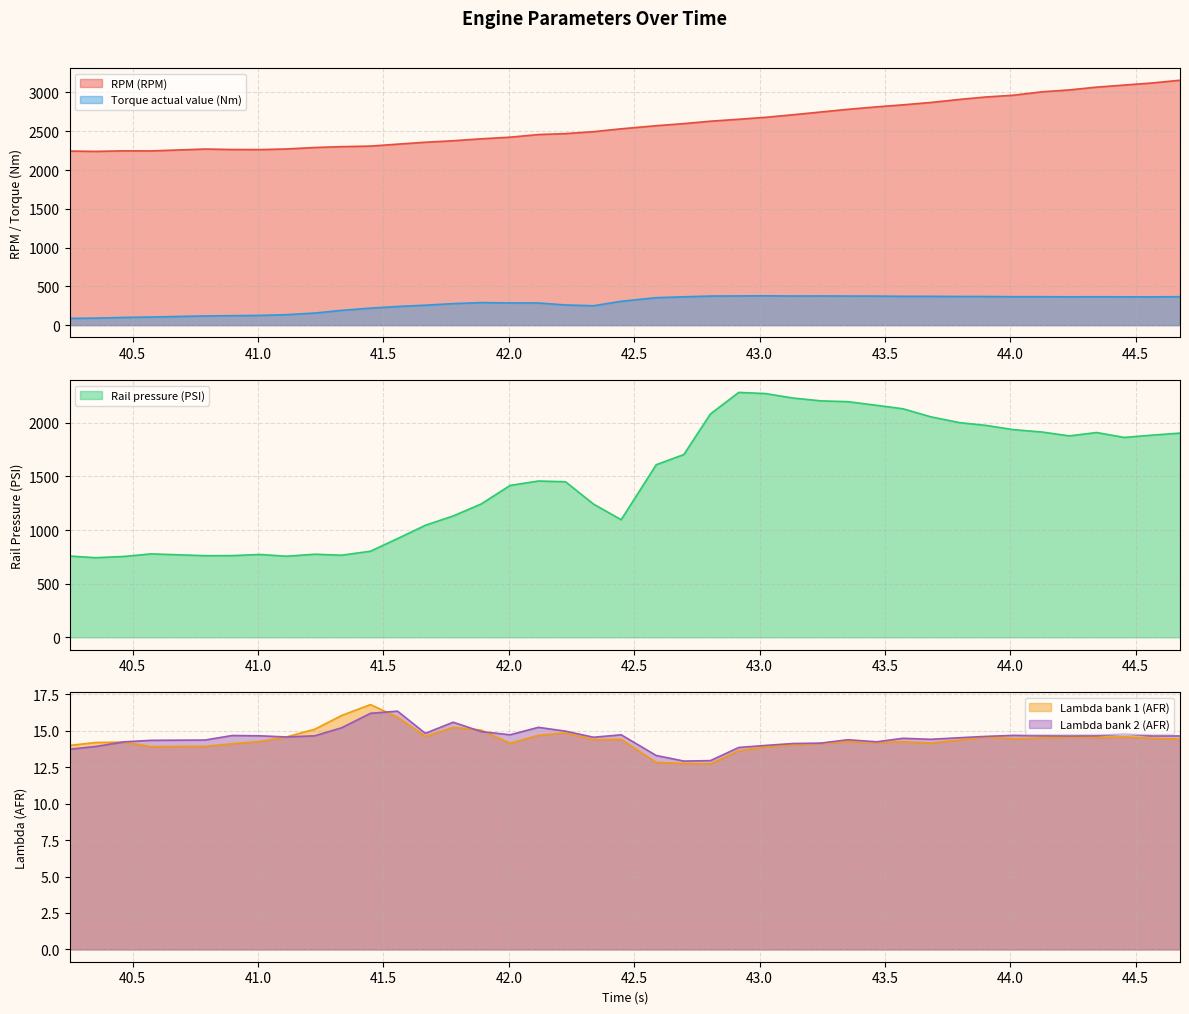

At how many categories does at least one series exceed 2524?

21